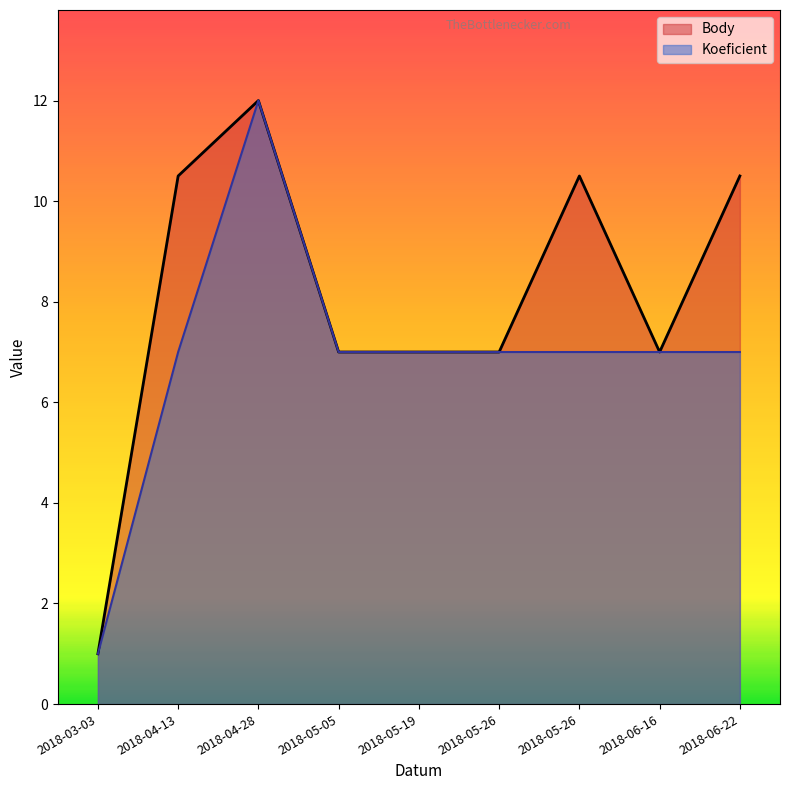

What is the average value of the Body series?

8.1